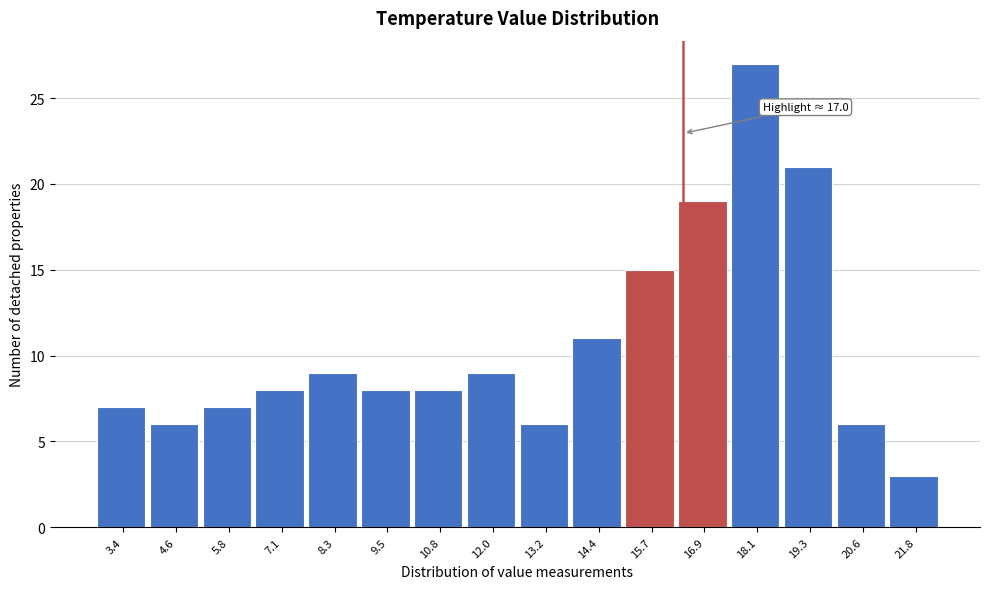

Reading right to left, what are all the values shown in this chart?

21.8=3	20.6=6	19.3=21	18.1=27	16.9=19	15.7=15	14.4=11	13.2=6	12.0=9	10.8=8	9.5=8	8.3=9	7.1=8	5.8=7	4.6=6	3.4=7